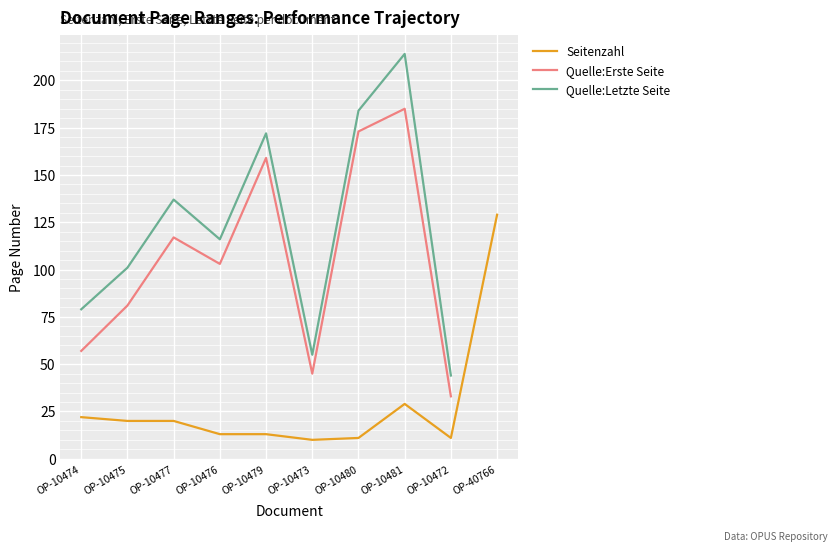

At which label does Seitenzahl first exceed 20?

OP-10474